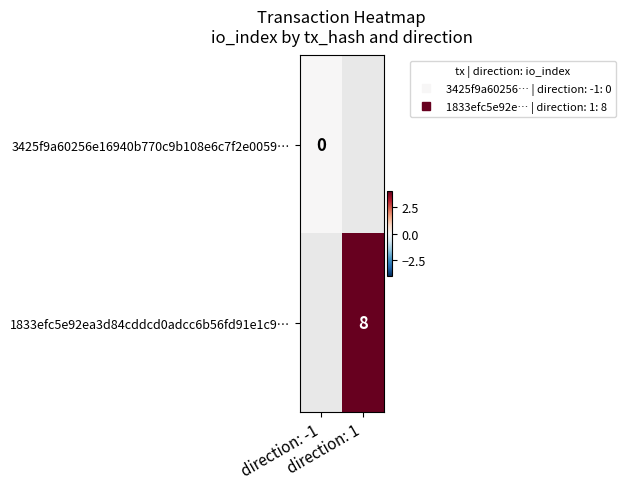

What is the greatest value displayed?

8.0